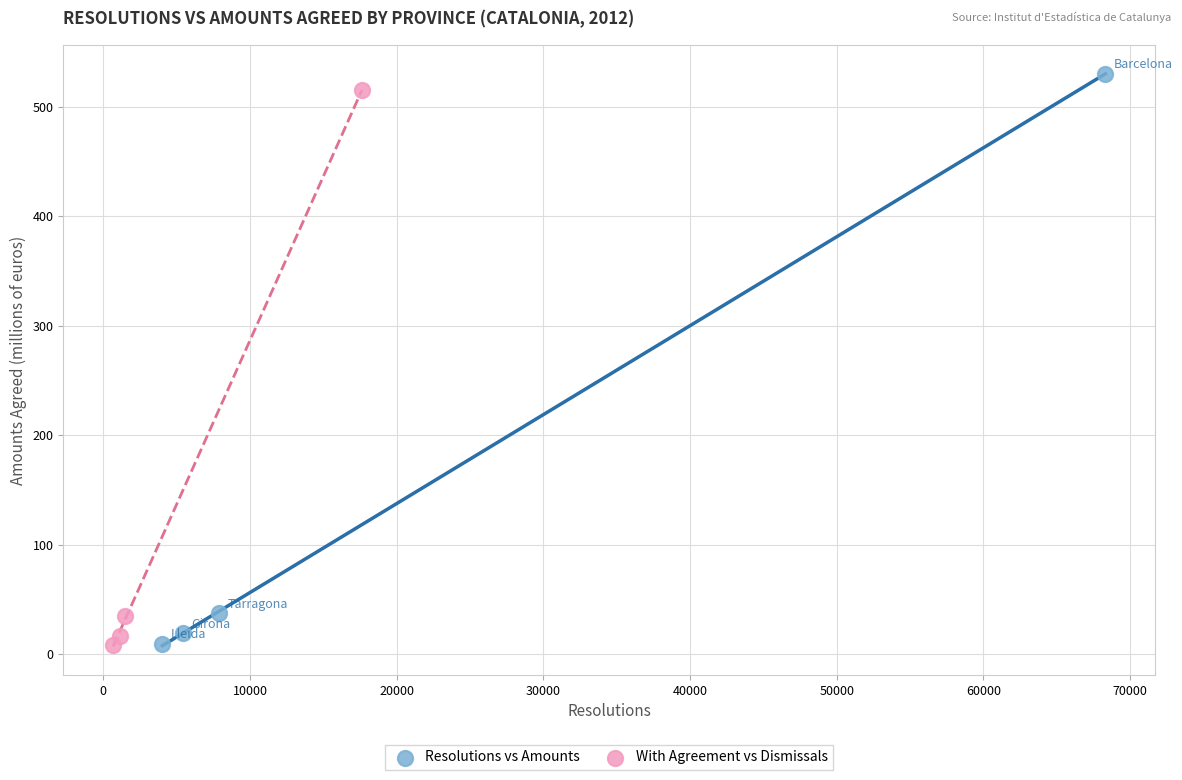

Which series has the largest Y range (max minus min)?

Resolutions vs Amounts